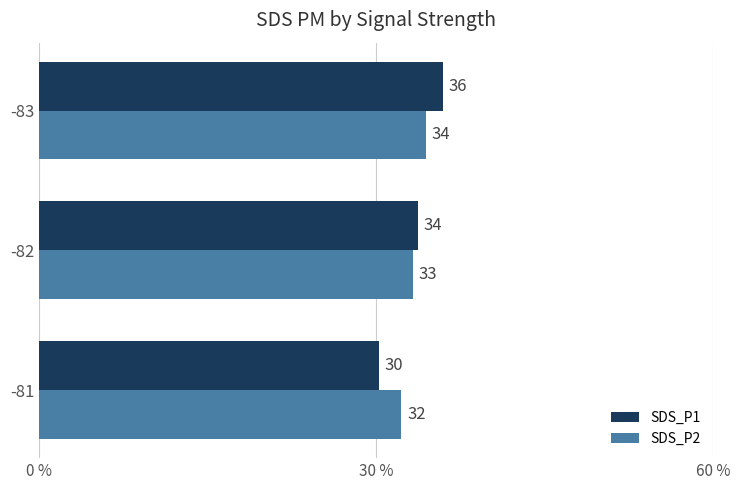

What are all the series names shown in the legend?

SDS_P1, SDS_P2